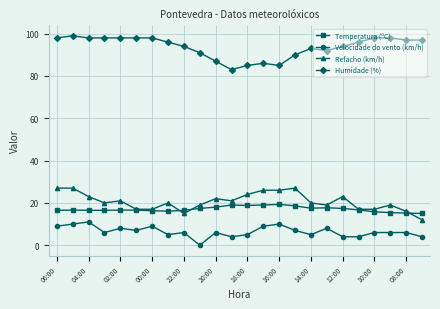

True or false: Temperatura (ºC) and Refacho (km/h) intersect in this chart.

True